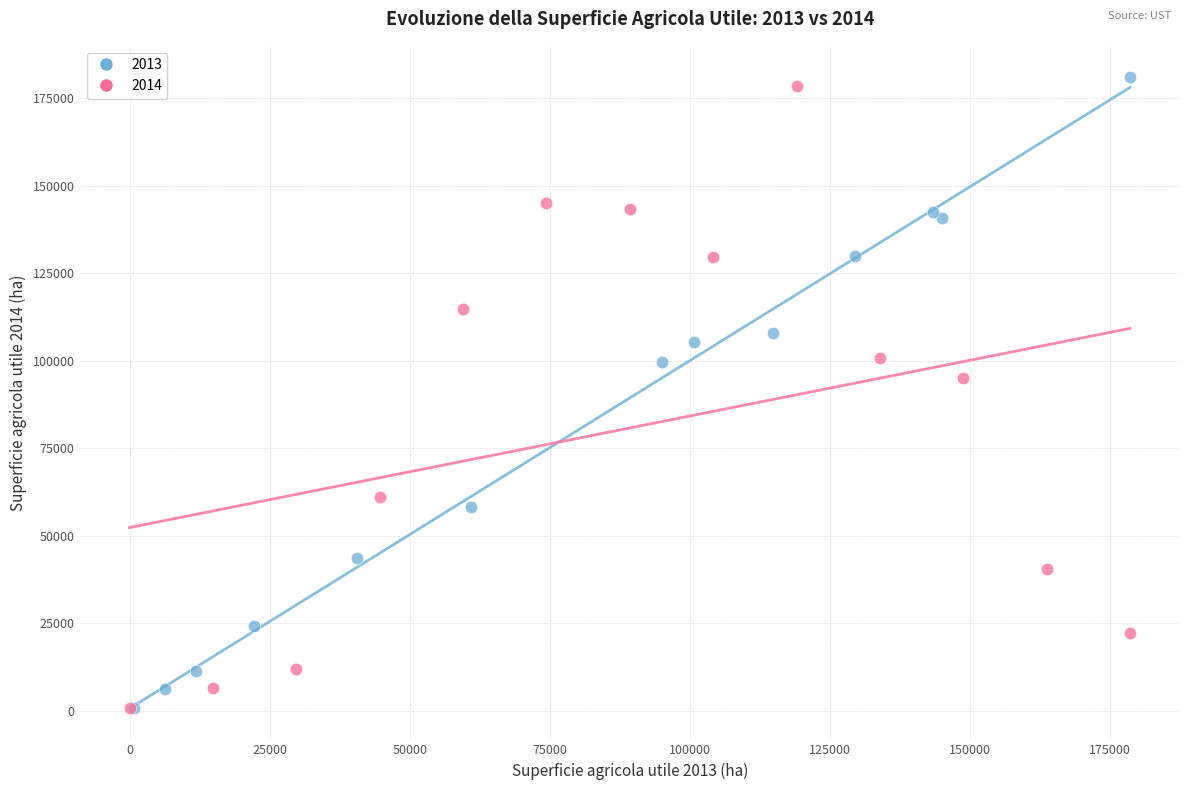

Which series has the widest spread of Y values?

2013